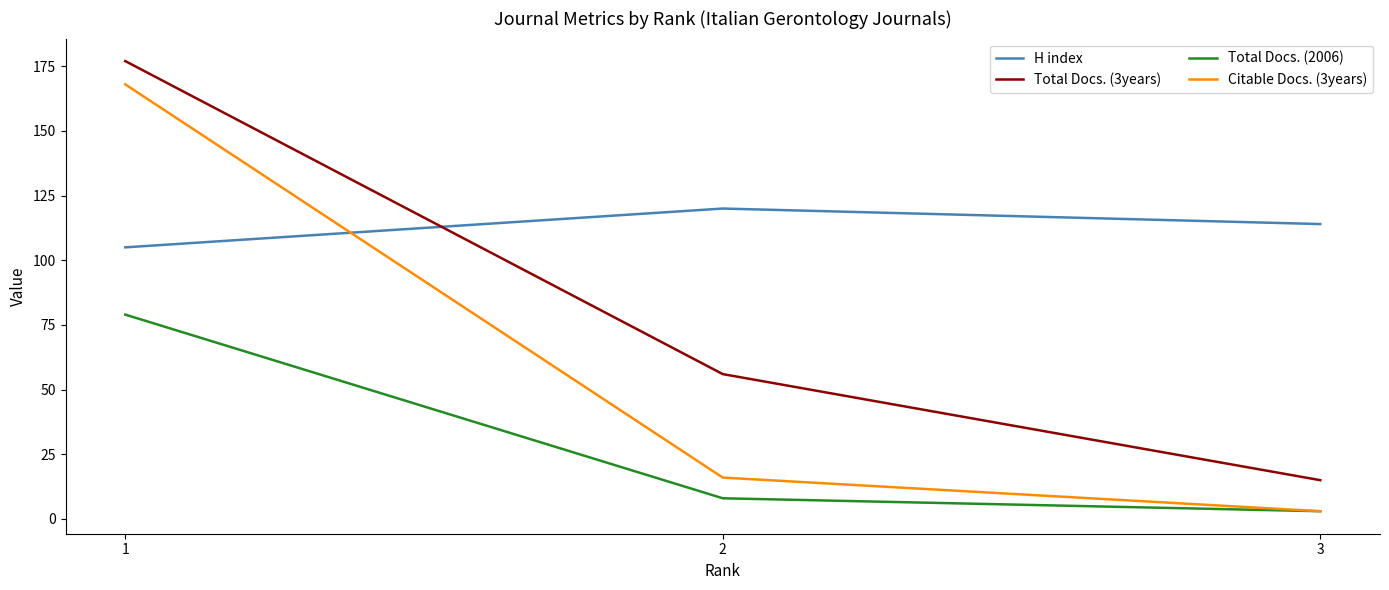

The value of H index at 2 is 208. True or false?

False